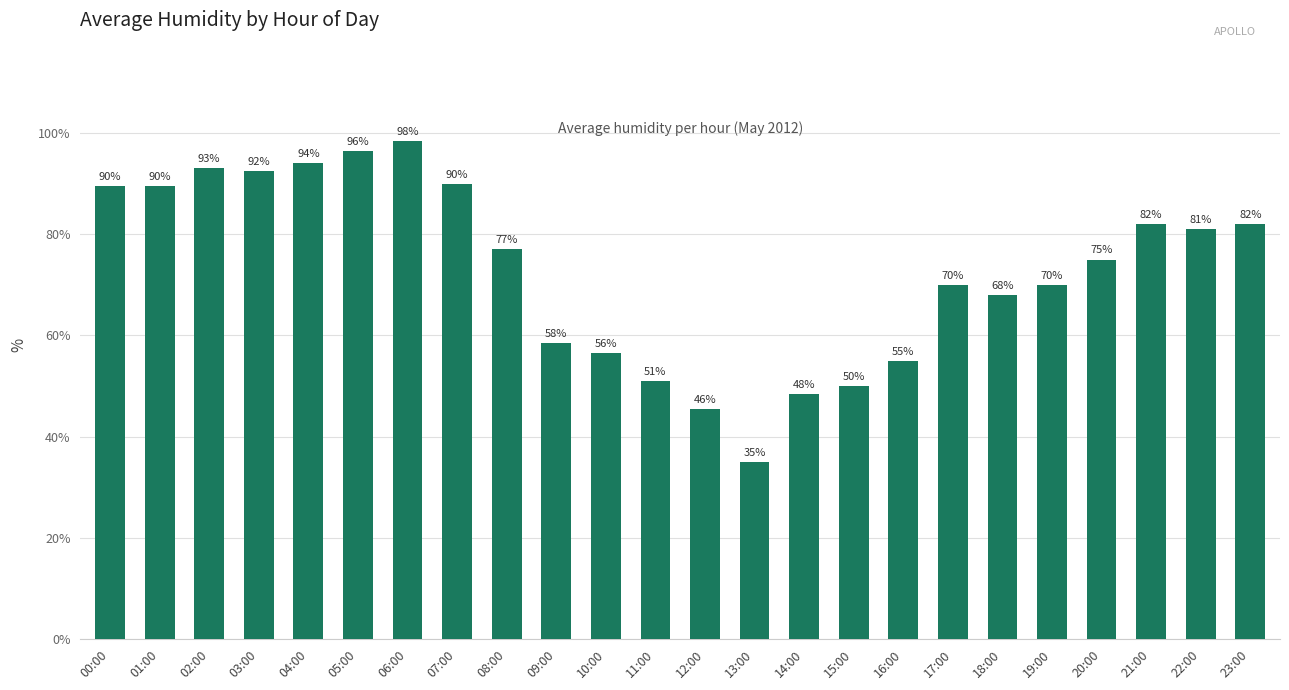

What is the value of the 16th bar from the left?

50.0